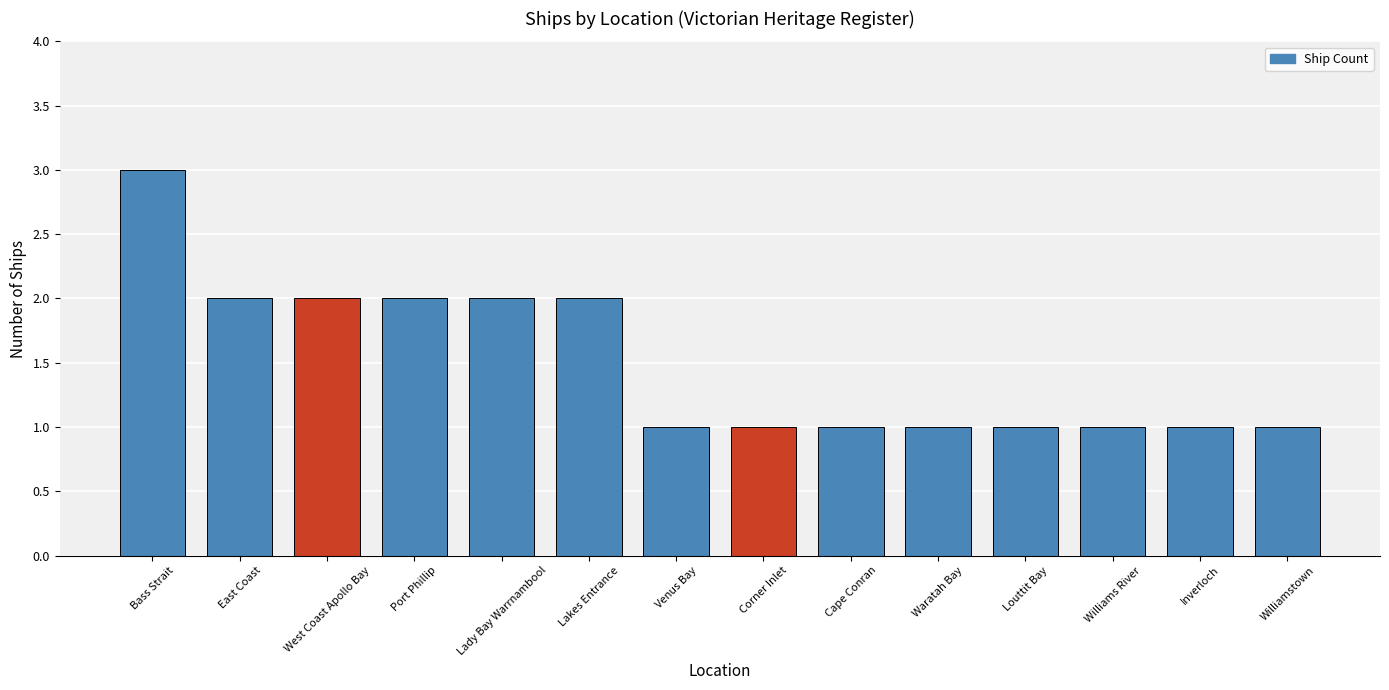

What is the label of the 13th bar from the right?

East Coast